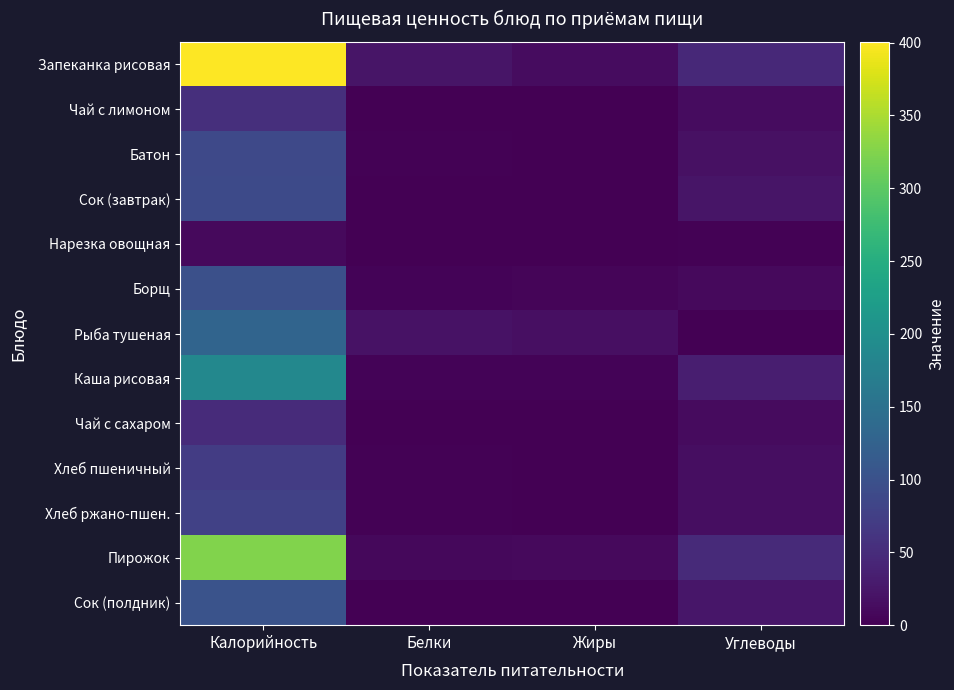

At which category is the sum across all series the highest?

Калорийность